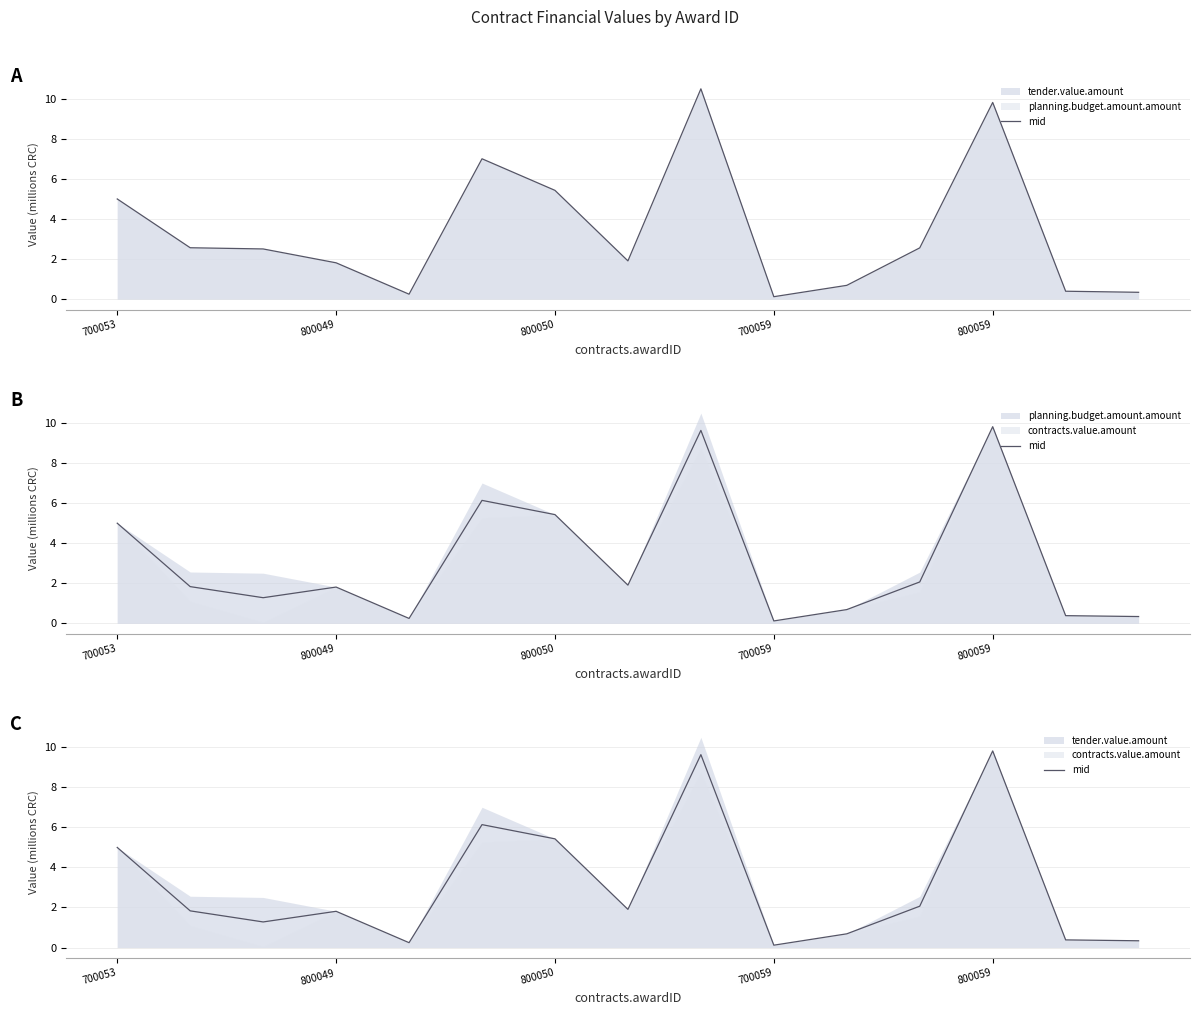

How many values are below 1?

5